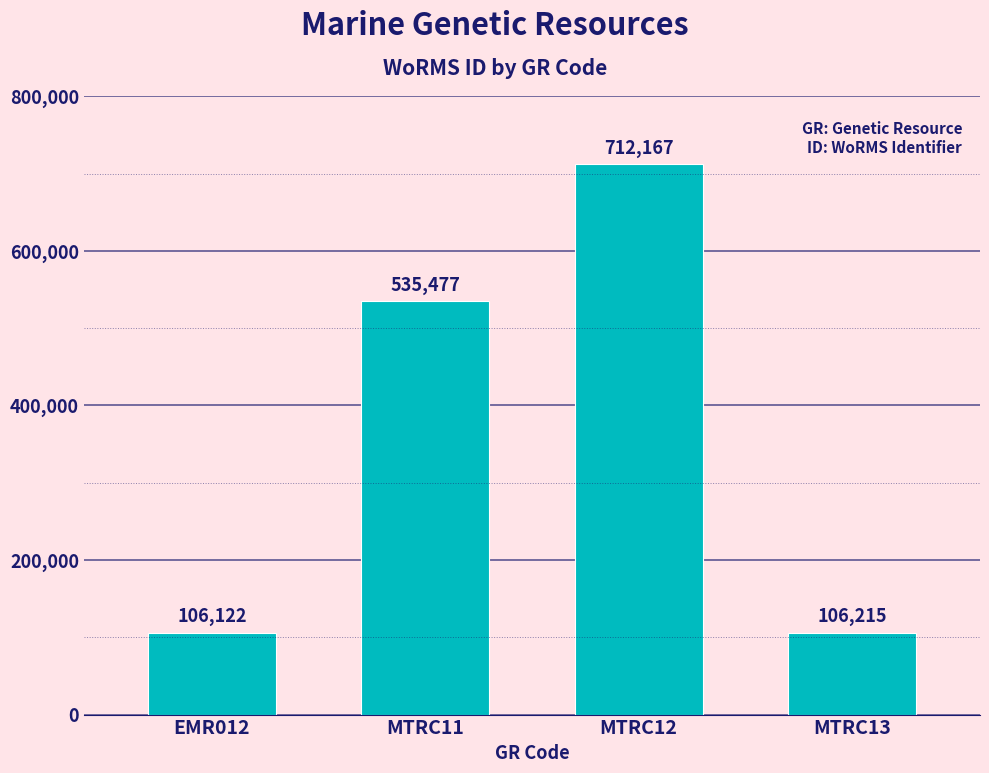

The chart shows a value of 148278 at EMR012. True or false?

False